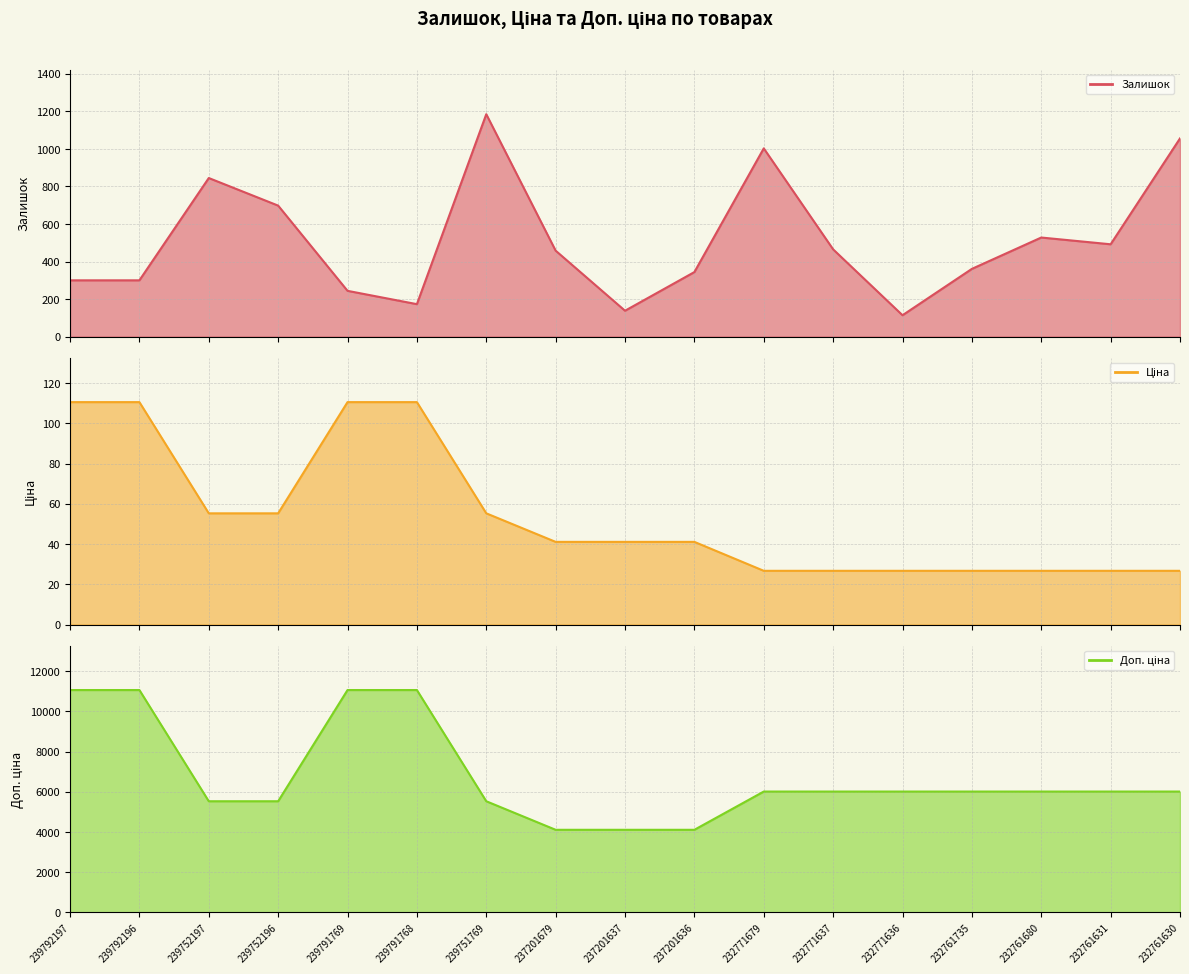

Reading right to left, extract all data points from this chart.

Залишок (line): 1056.0	492.0	528.0	361.0	114.0	465.0	1003.0	344.0	138.0	458.0	1185.0	173.0	244.0	698.0	845.0	300.0	300.0
Ціна (line): 26.7	26.7	26.7	26.7	26.7	26.7	26.7	41.1	41.1	41.1	55.3	110.5	110.5	55.3	55.3	110.5	110.5
Доп. ціна (line): 6010.0	6010.0	6010.0	6010.0	6010.0	6010.0	6010.0	4109.0	4109.0	4109.0	5528.0	11055.0	11055.0	5528.0	5528.0	11055.0	11055.0